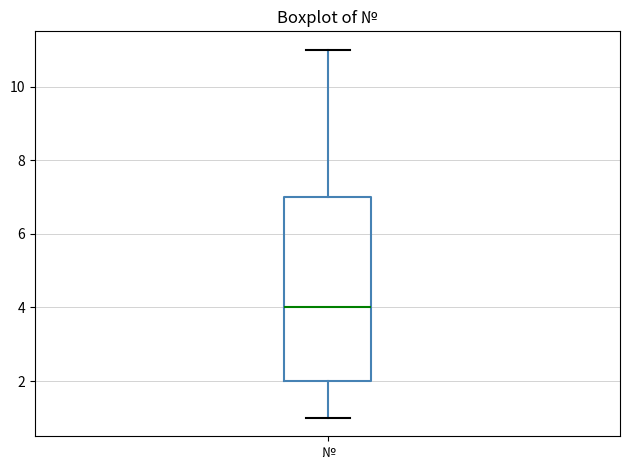

Read this box plot against the y-axis: the position of the median line, the range covered by the box, and the ends of both whiskers. The values are not printed on the chart, so give them approximately, as read against the axis.

median 4, box 2 to 7, whiskers 1 to 11